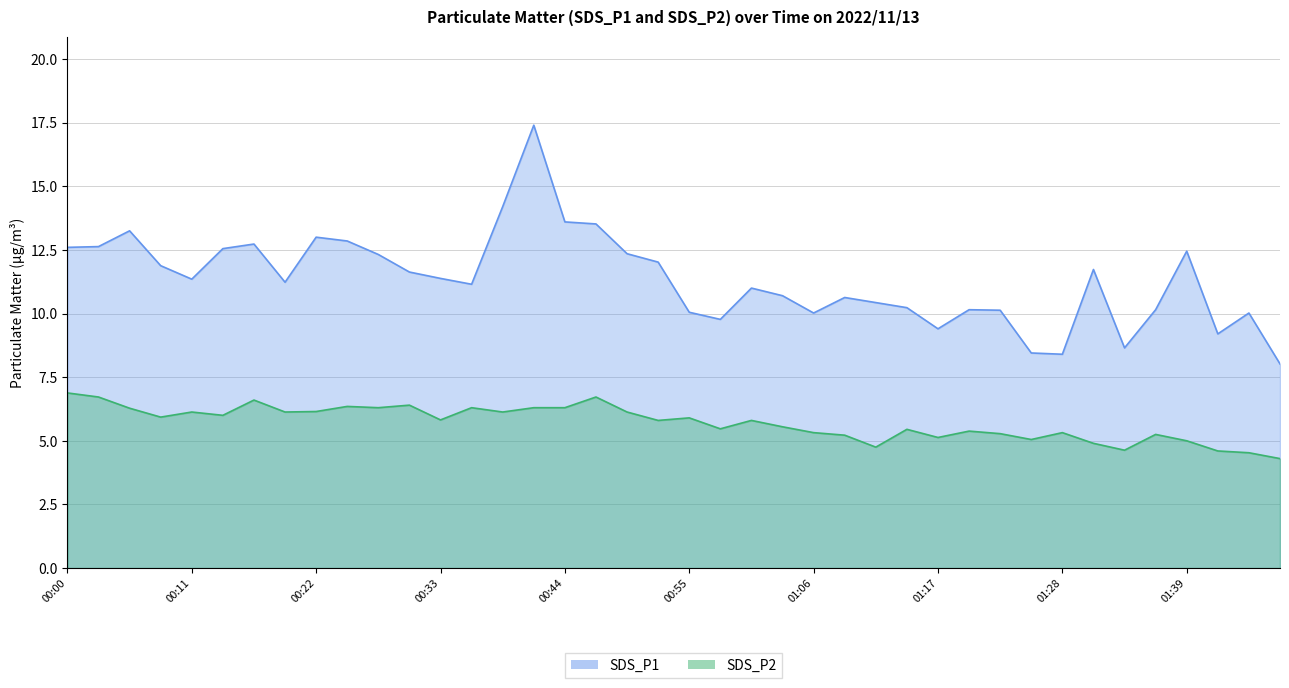

Which label corresponds to the largest value in the chart?

00:41